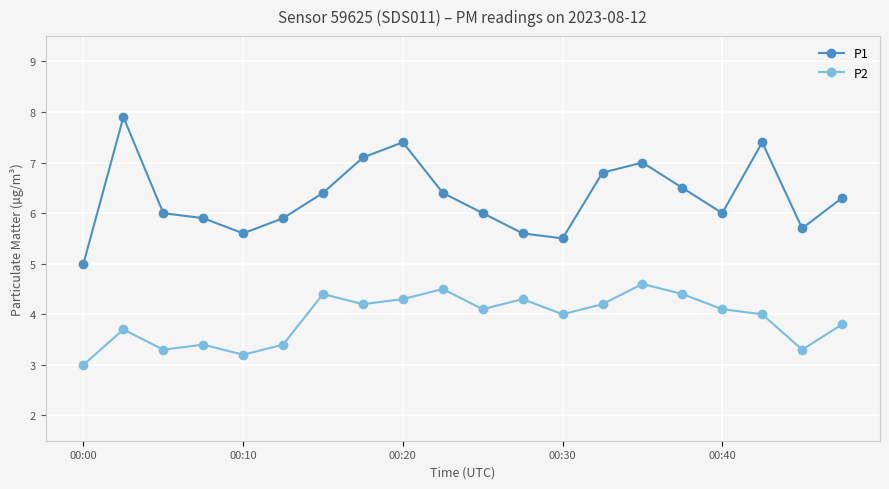

In P1, how many points are higher than both neighbors (excluding endpoints)?

4